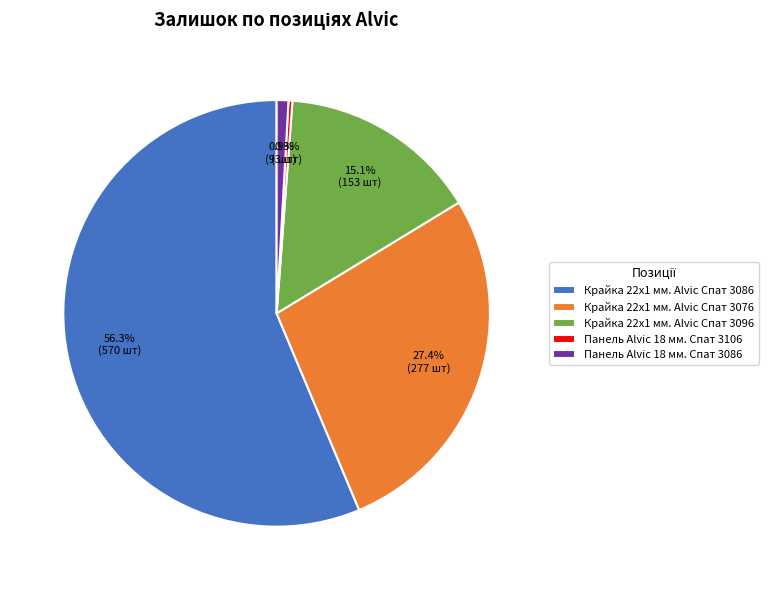

Does any single category account for the majority?

Yes